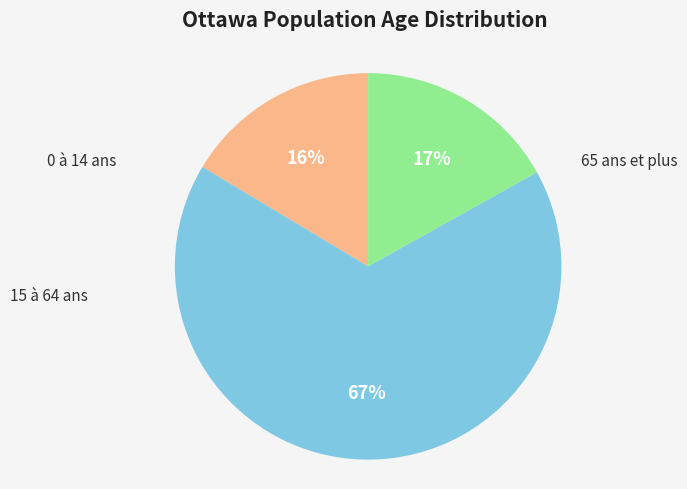

Does any single category account for the majority?

Yes